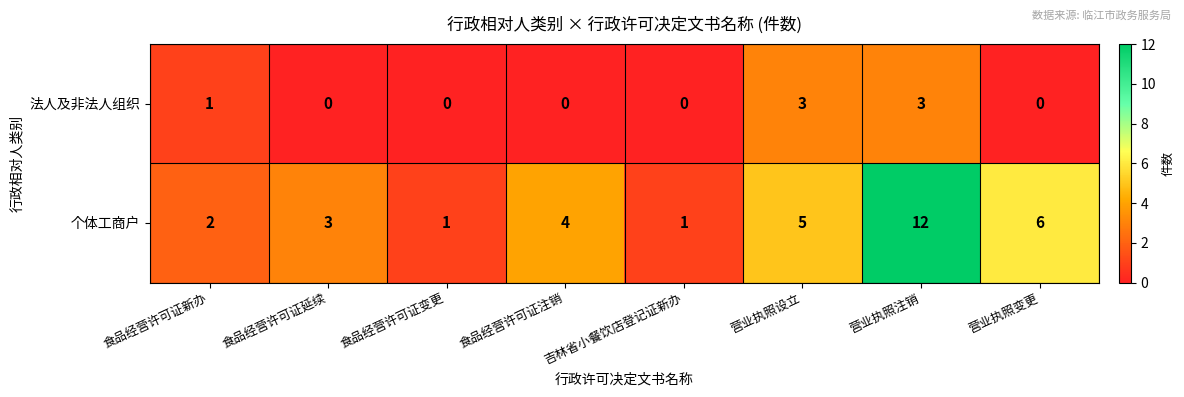

True or false: 个体工商户 has a value of 3 at 食品经营许可证新办.

False